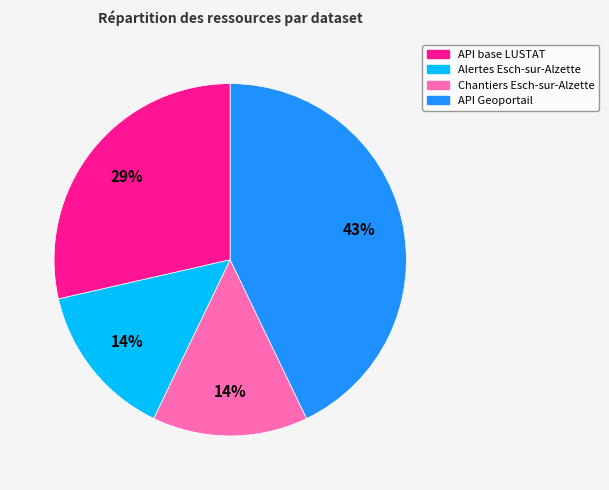

Is there a majority slice in this chart?

No